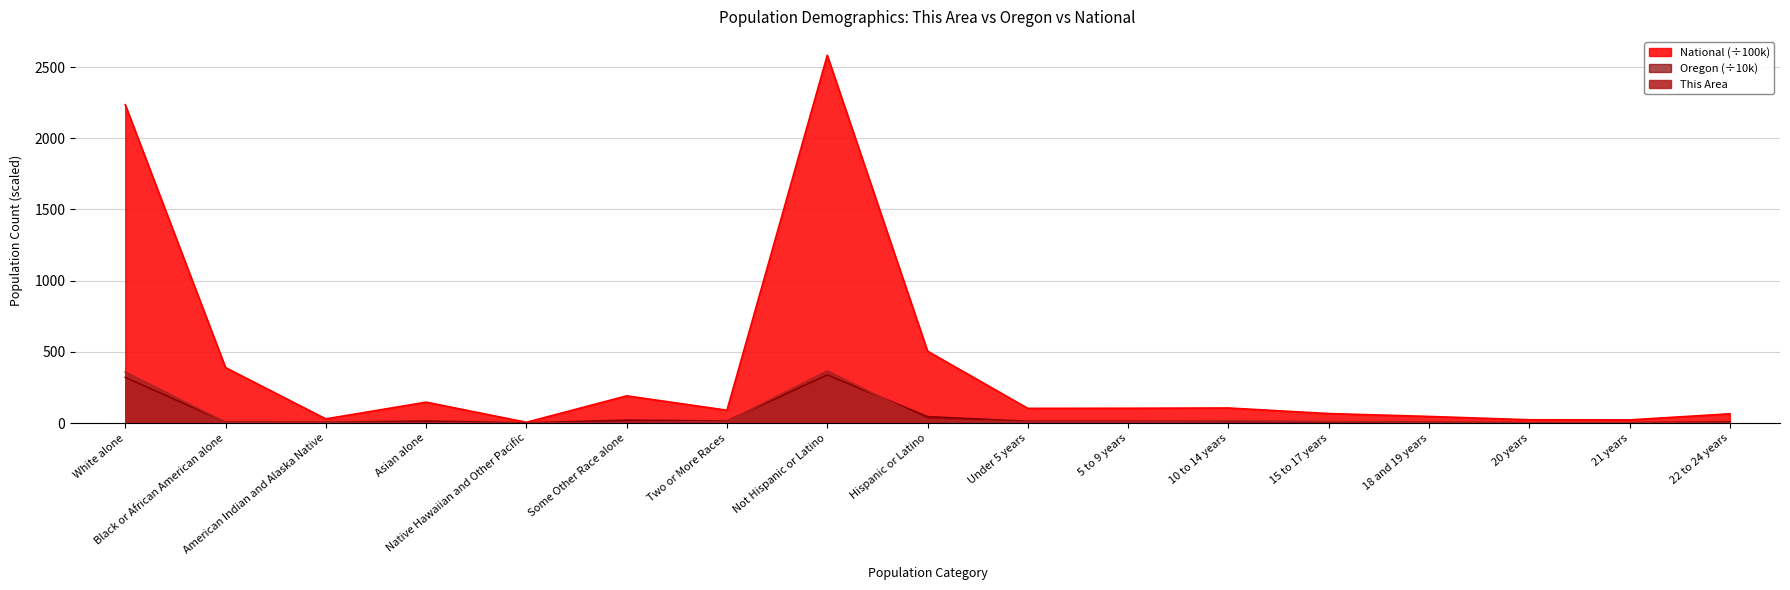

True or false: National and Oregon cross at least once.

False